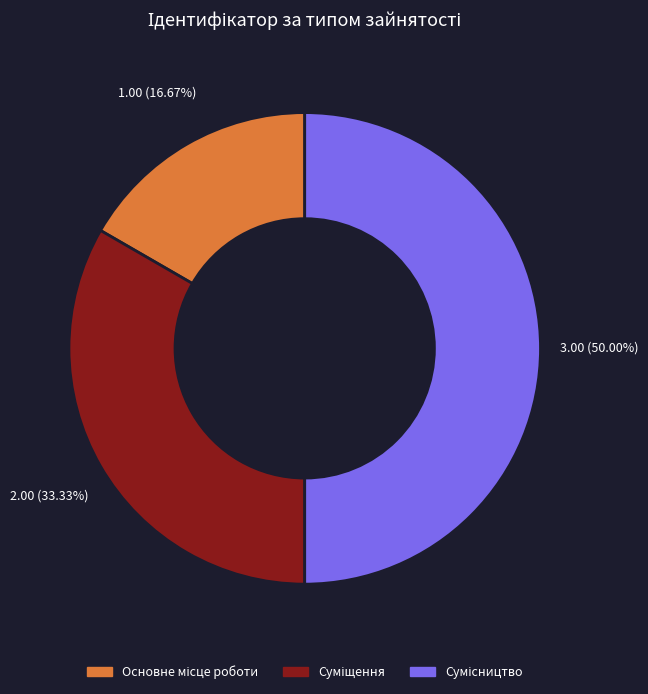

How many segments does this pie chart have?

3